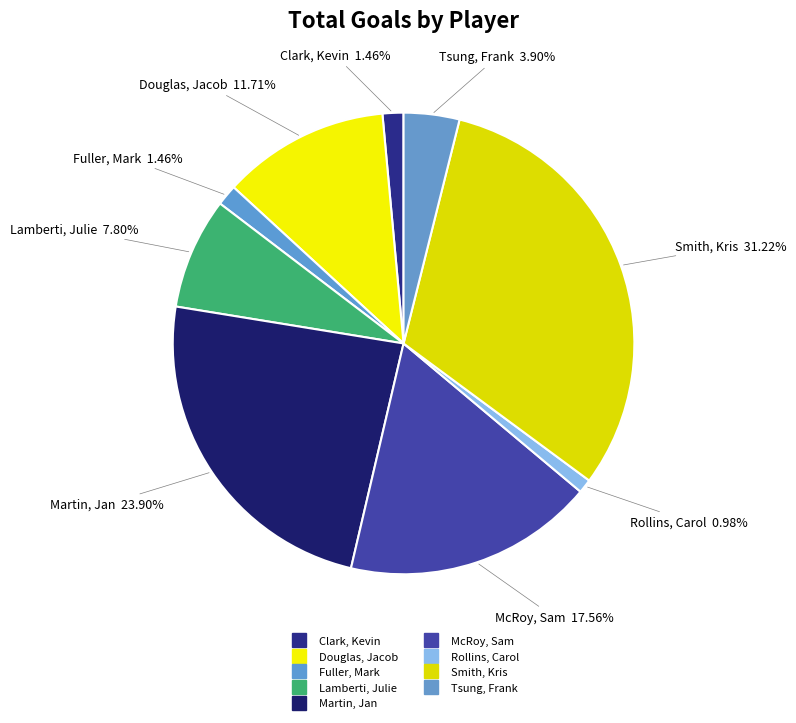

To the nearest percent, what is the average slice percentage?

11%